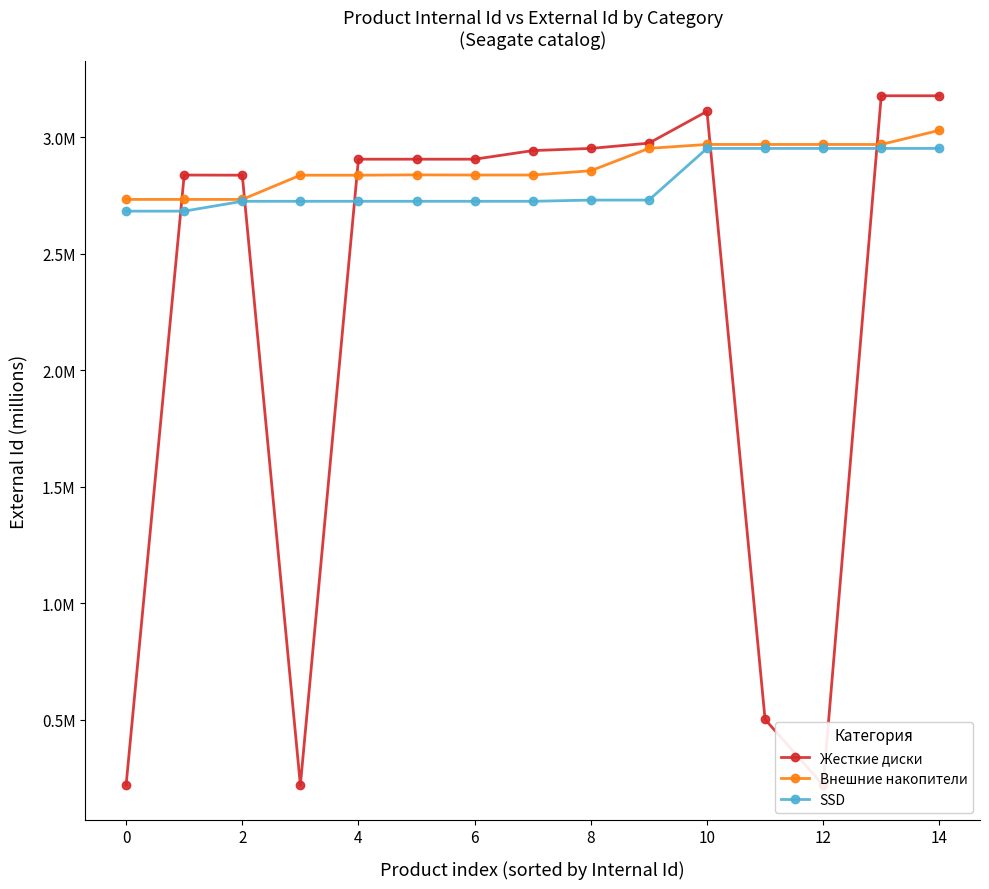

At which label is Жесткие диски closest to 1?

11